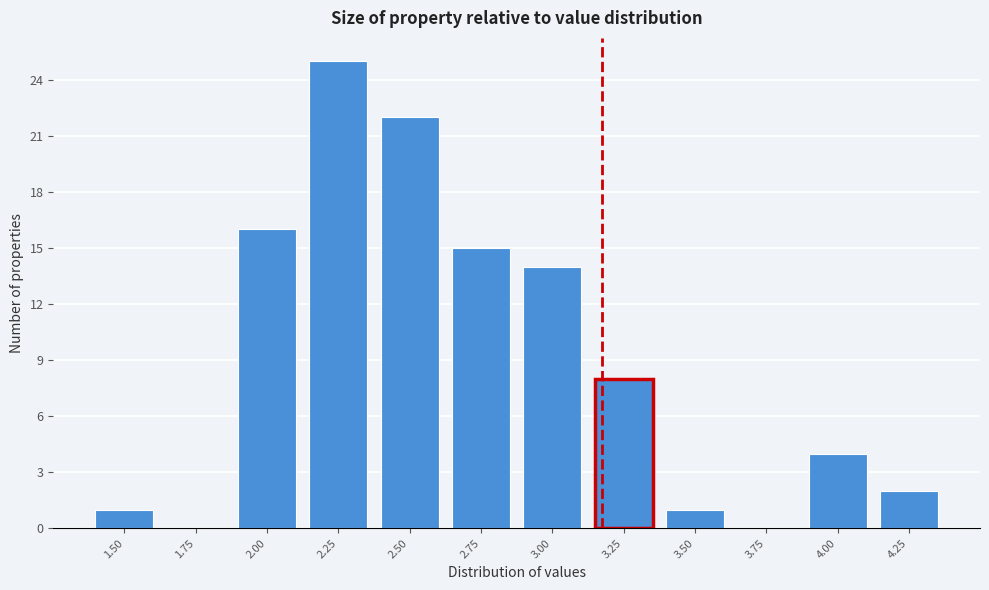

Reading left to right, what are all the values shown in this chart?

1.50=1	1.75=0	2.00=16	2.25=25	2.50=22	2.75=15	3.00=14	3.25=8	3.50=1	3.75=0	4.00=4	4.25=2